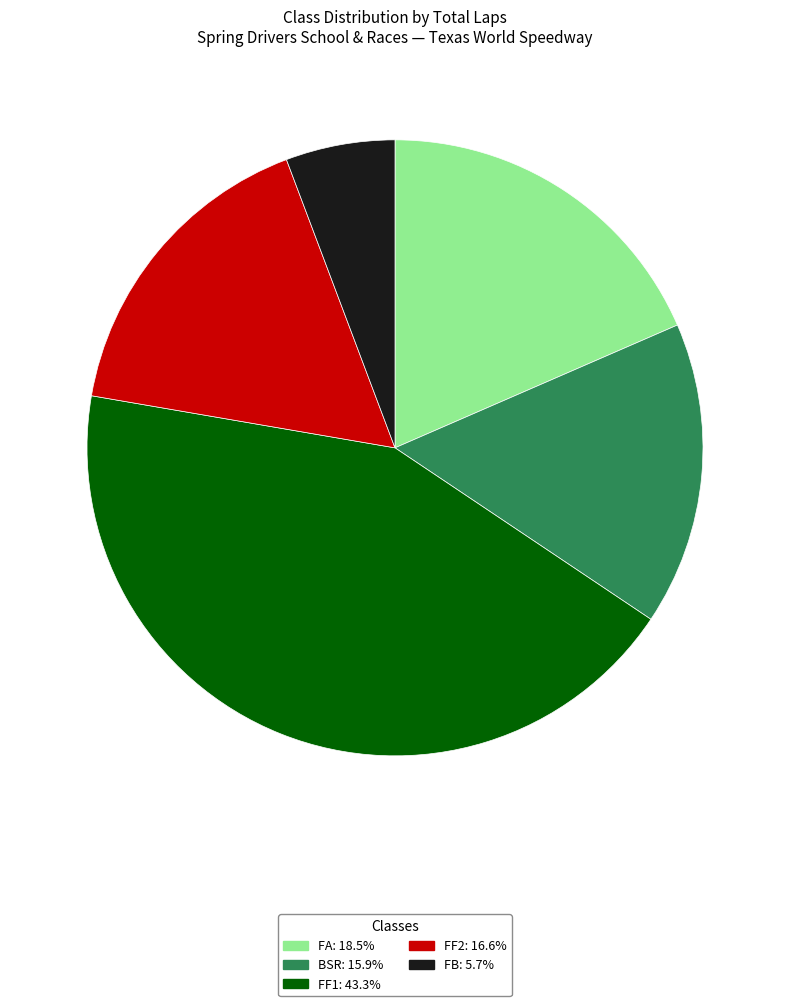

Between FF2 and FB, which is larger?

FF2